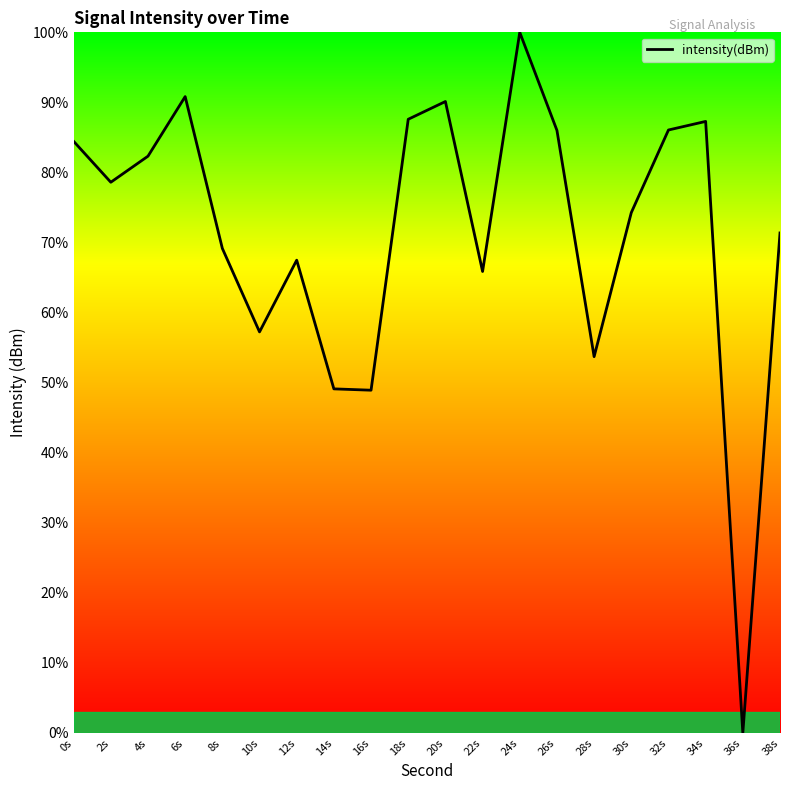

At which category does the data reach its first local valley?

2s